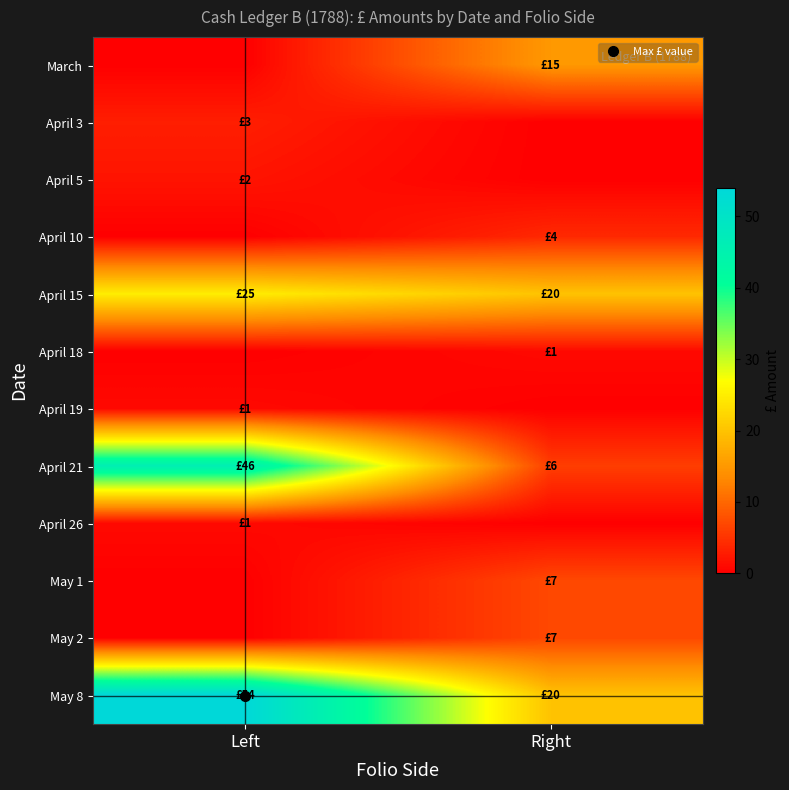

Reading right to left, list all the values displayed in this chart.

March: Right=15	Left=0
April 3: Right=0	Left=3
April 5: Right=0	Left=2
April 10: Right=4	Left=0
April 15: Right=20	Left=25
April 18: Right=1	Left=0
April 19: Right=0	Left=1
April 21: Right=6	Left=46
April 26: Right=0	Left=1
May 1: Right=7	Left=0
May 2: Right=7	Left=0
May 8: Right=20	Left=54